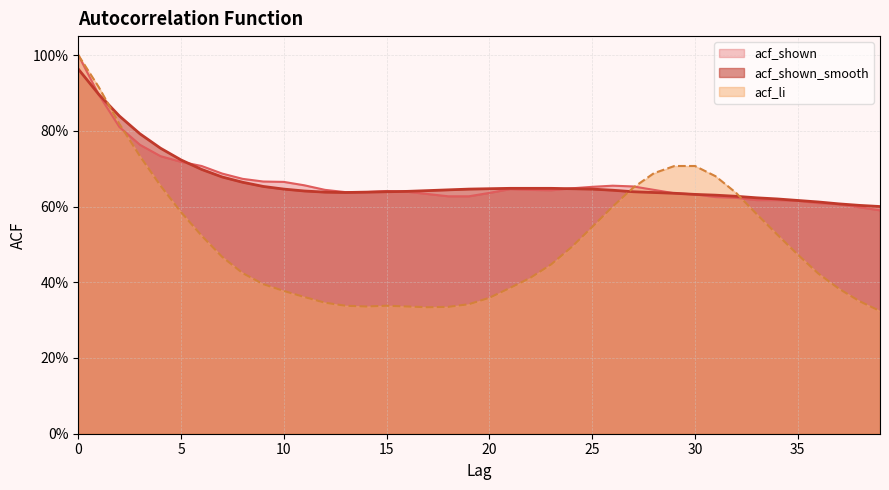

What is the difference between the highest and lowest values at 19?

0.3